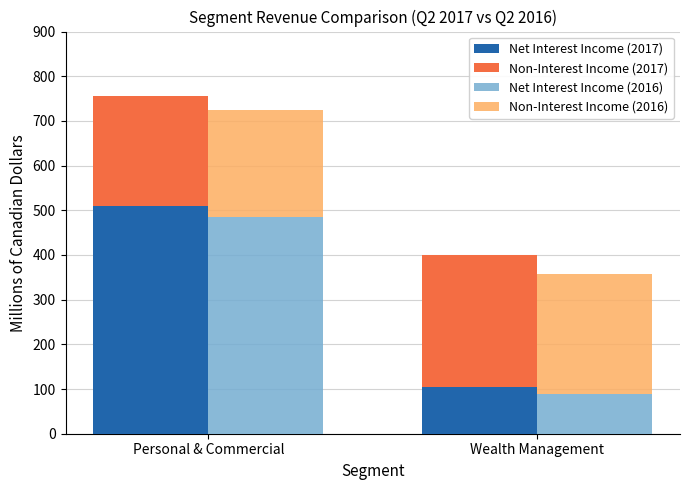

True or false: Non-Interest Income (2017) has a value of 81 at Personal & Commercial.

False